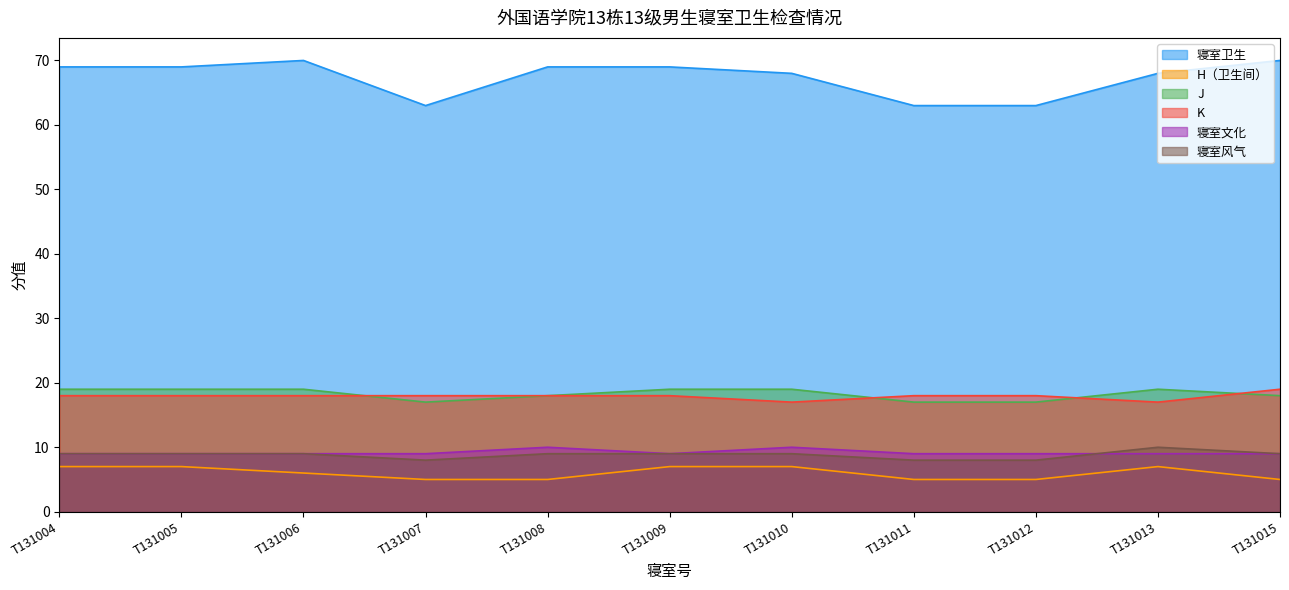

Reading right to left, transcribe all the data shown in this chart.

寝室卫生: 70	68	63	63	68	69	69	63	70	69	69
H（卫生间）: 5	7	5	5	7	7	5	5	6	7	7
J: 18	19	17	17	19	19	18	17	19	19	19
K: 19	17	18	18	17	18	18	18	18	18	18
寝室文化: 9	9	9	9	10	9	10	9	9	9	9
寝室风气: 9	10	8	8	9	9	9	8	9	9	9